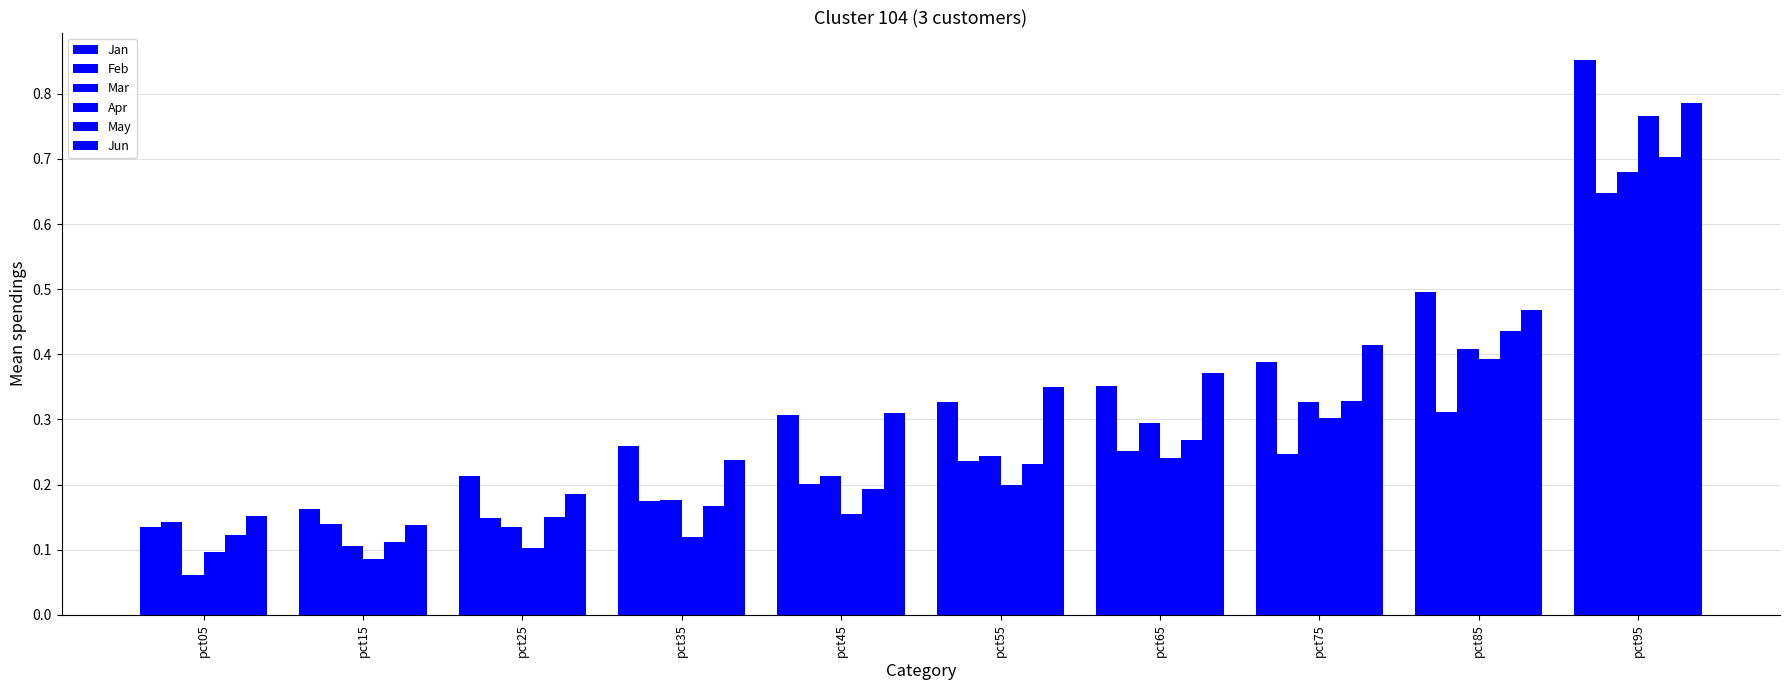

Rank the series at pct55 from lowest to highest value.

Apr, May, Feb, Mar, Jan, Jun